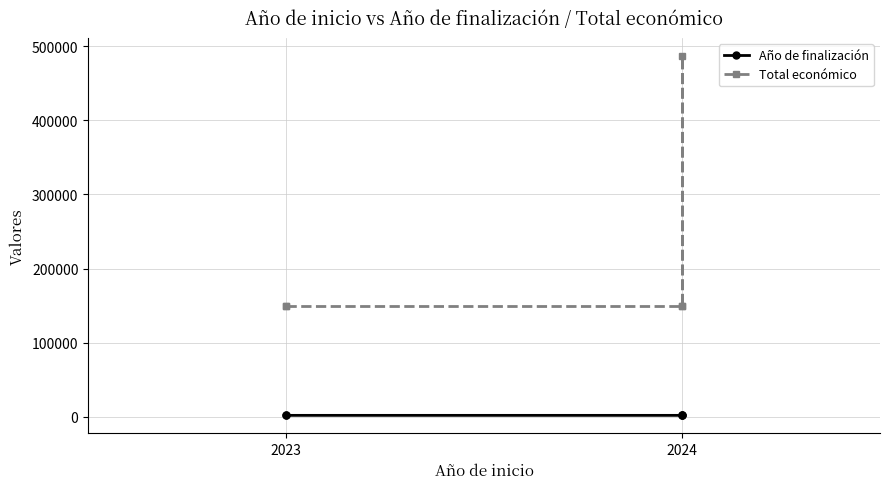

Is it true that Total económico equals 47250 at 2023?

False